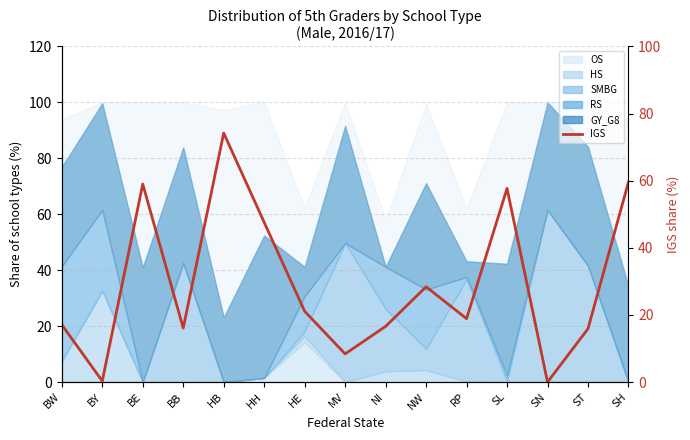

Approximately how many times larger is the value at ST compared to MV?

1.9